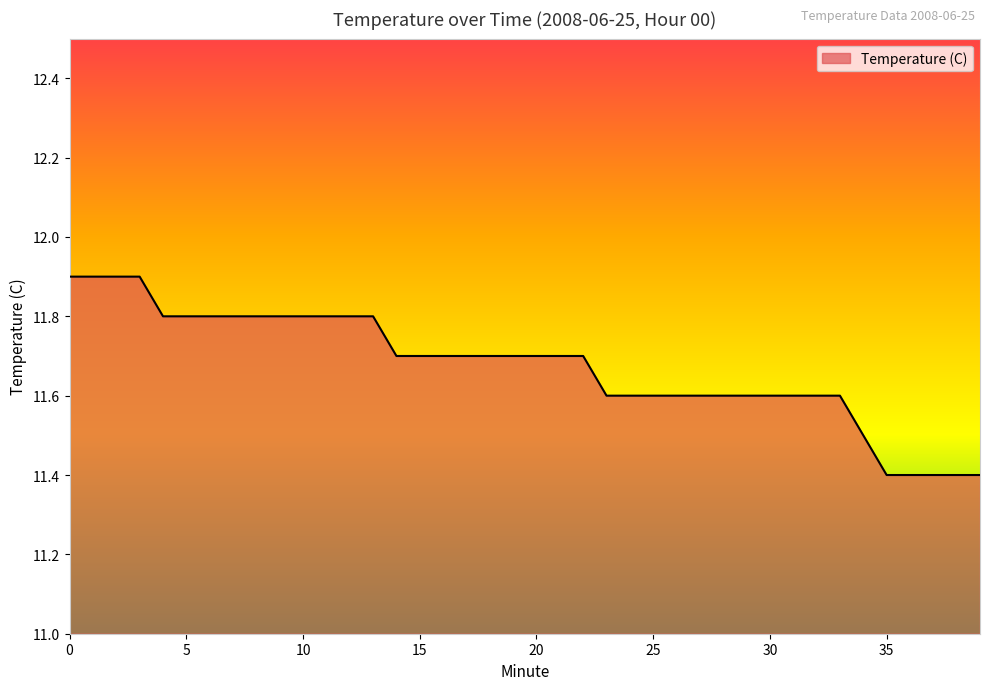

What is the minimum value shown in the chart?

11.4